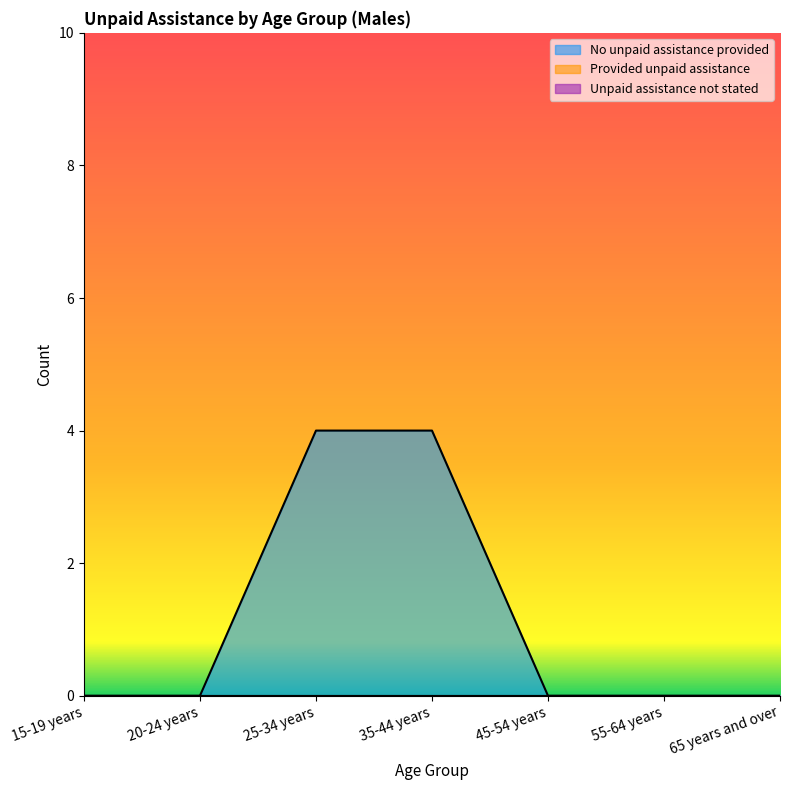

At which category is the sum across all series the highest?

25-34 years